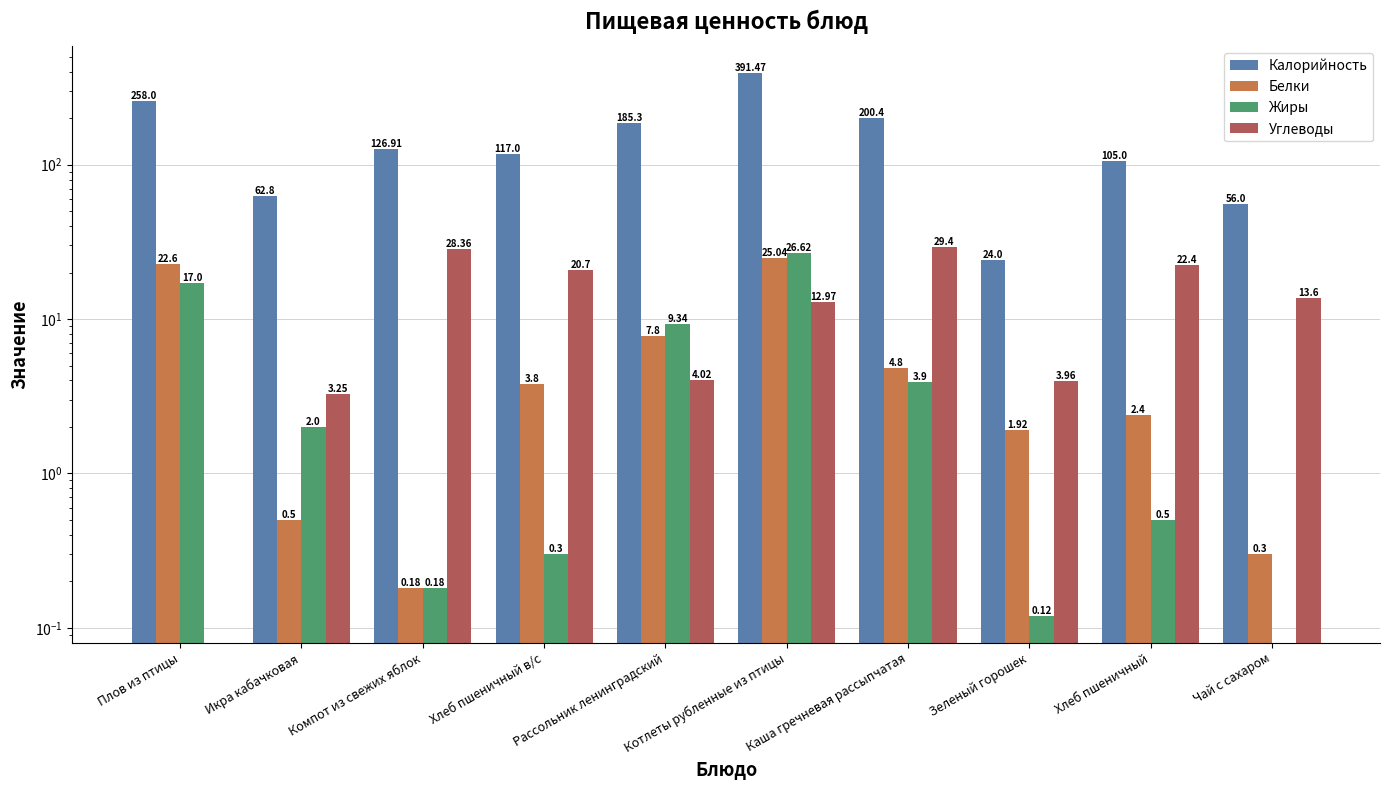

Reading left to right, list all the values displayed in this chart.

Калорийность: Плов из птицы=258.0	Икра кабачковая=62.8	Компот из свежих яблок=126.9	Хлеб пшеничный в/с=117.0	Рассольник ленинградский=185.3	Котлеты рубленные из птицы=391.5	Каша гречневая рассыпчатая=200.4	Зеленый горошек=24.0	Хлеб пшеничный=105.0	Чай с сахаром=56.0
Белки: Плов из птицы=22.6	Икра кабачковая=0.5	Компот из свежих яблок=0.2	Хлеб пшеничный в/с=3.8	Рассольник ленинградский=7.8	Котлеты рубленные из птицы=25.0	Каша гречневая рассыпчатая=4.8	Зеленый горошек=1.9	Хлеб пшеничный=2.4	Чай с сахаром=0.3
Жиры: Плов из птицы=17.0	Икра кабачковая=2.0	Компот из свежих яблок=0.2	Хлеб пшеничный в/с=0.3	Рассольник ленинградский=9.3	Котлеты рубленные из птицы=26.6	Каша гречневая рассыпчатая=3.9	Зеленый горошек=0.1	Хлеб пшеничный=0.5	Чай с сахаром=0.0
Углеводы: Плов из птицы=0.0	Икра кабачковая=3.2	Компот из свежих яблок=28.4	Хлеб пшеничный в/с=20.7	Рассольник ленинградский=4.0	Котлеты рубленные из птицы=13.0	Каша гречневая рассыпчатая=29.4	Зеленый горошек=4.0	Хлеб пшеничный=22.4	Чай с сахаром=13.6